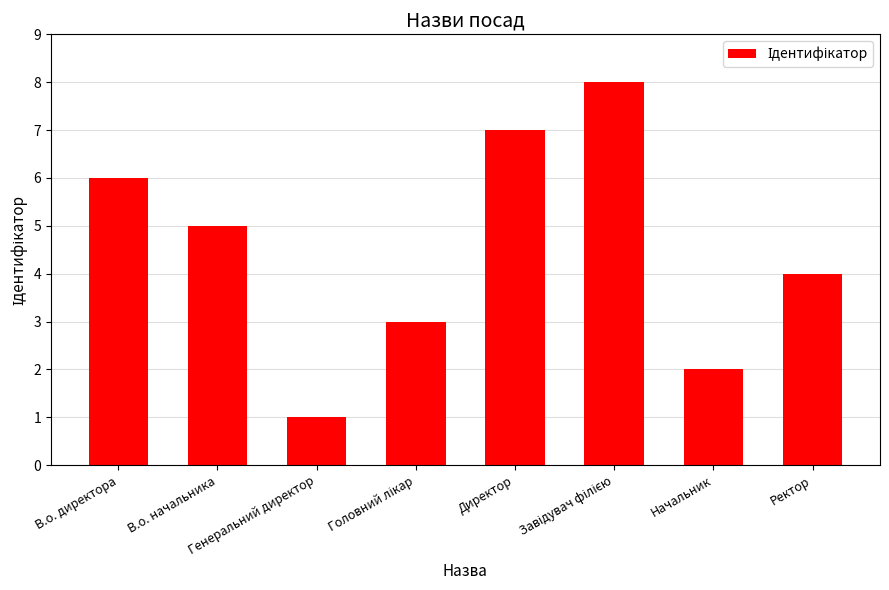

The chart shows a value of 2 at Генеральний директор. True or false?

False